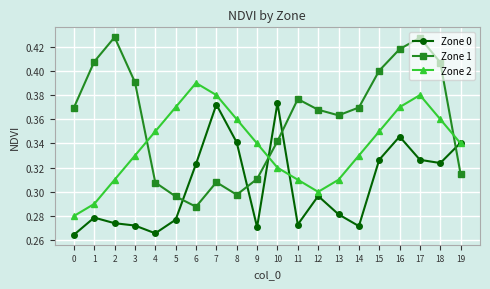

True or false: Zone 2 has a value of 0.3 at 10.

True